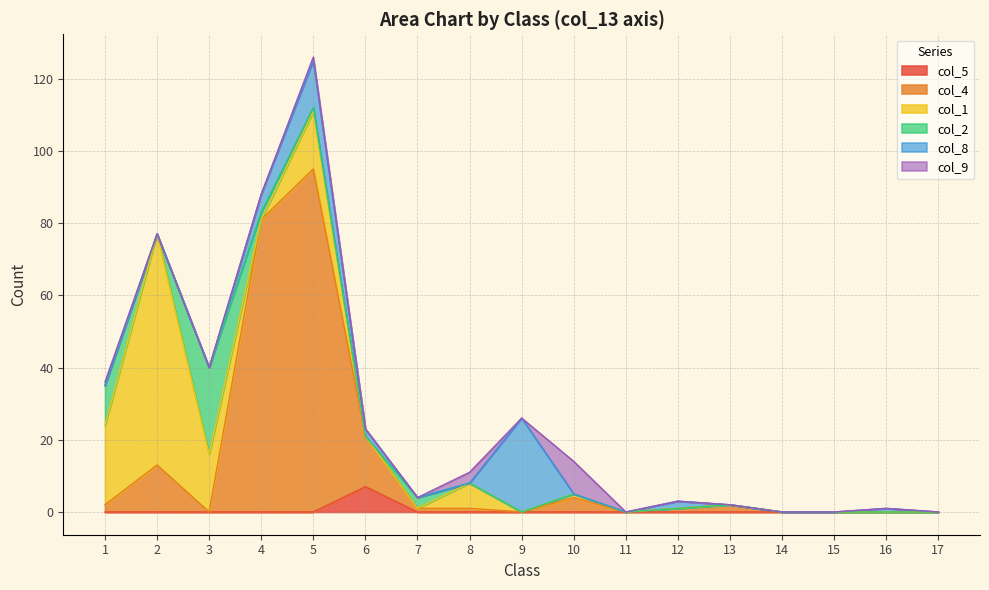

The col_5 series shows -4 at 17. True or false?

False